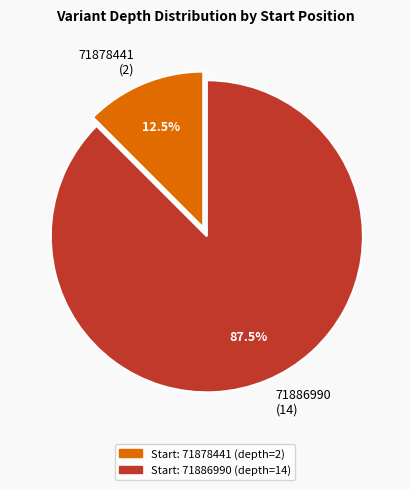

What portion of the pie excludes 71878441?

87.5%